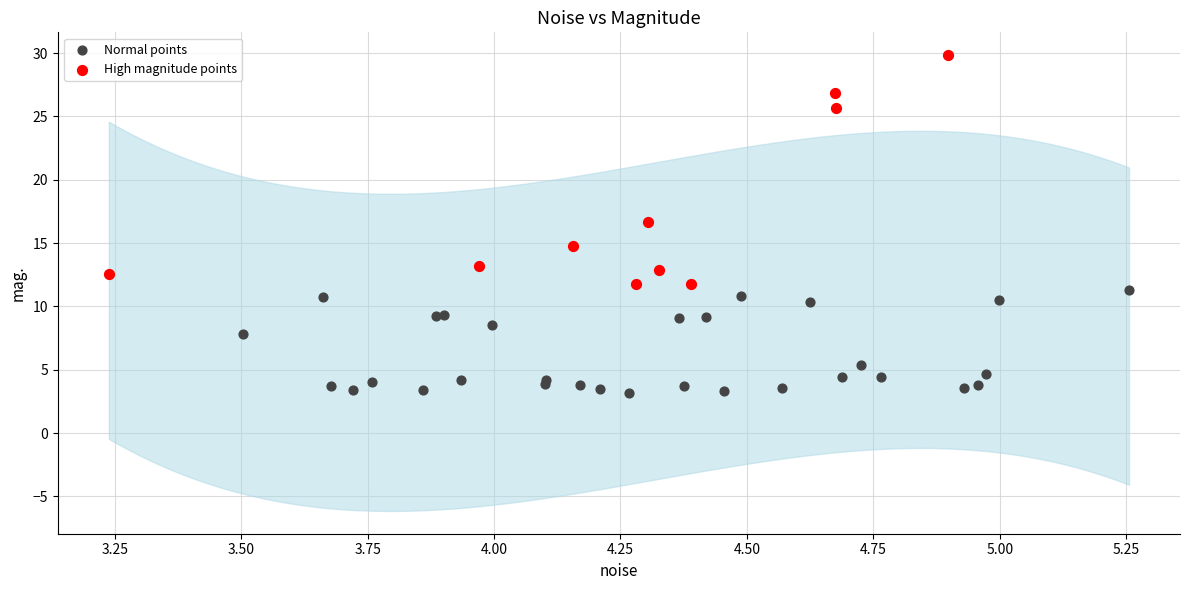

Which series contains the lowest Y value?

Normal points